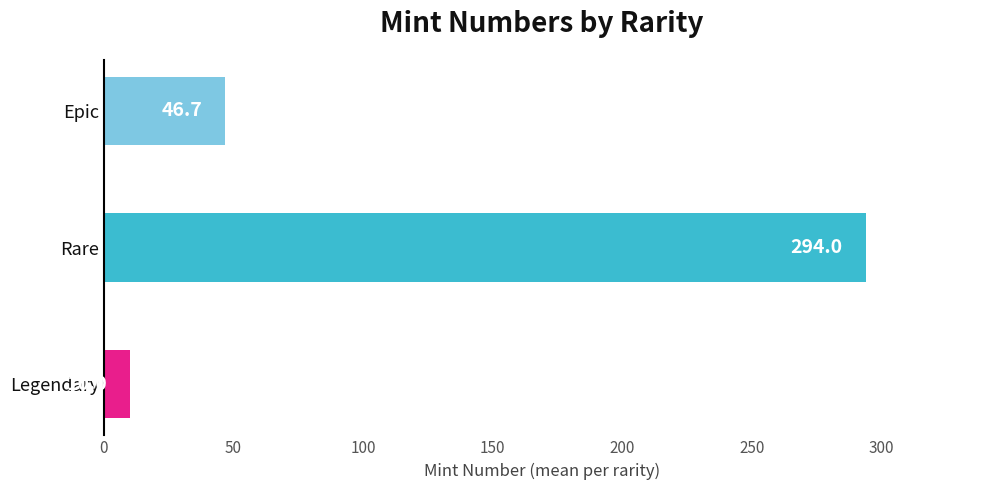

What is the difference between the maximum and minimum values?

284.0